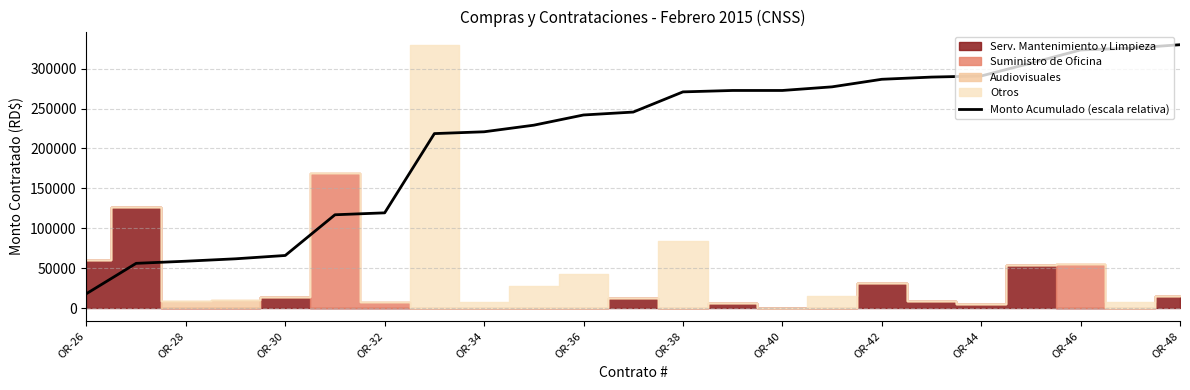

Does the chart display data point markers on the line(s)?

No